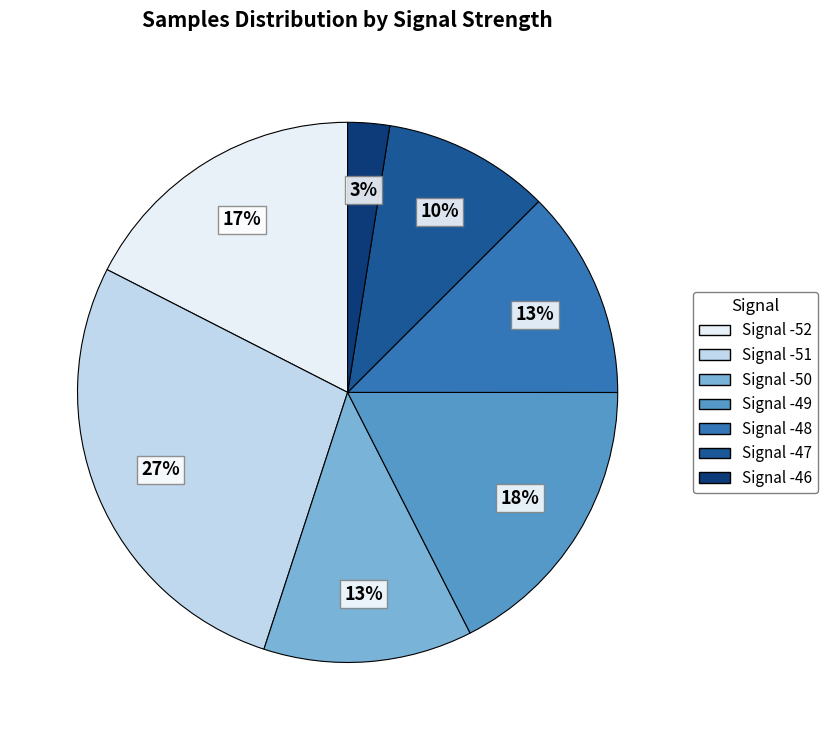

To the nearest percent, what percentage of the pie is Signal -49?

18%